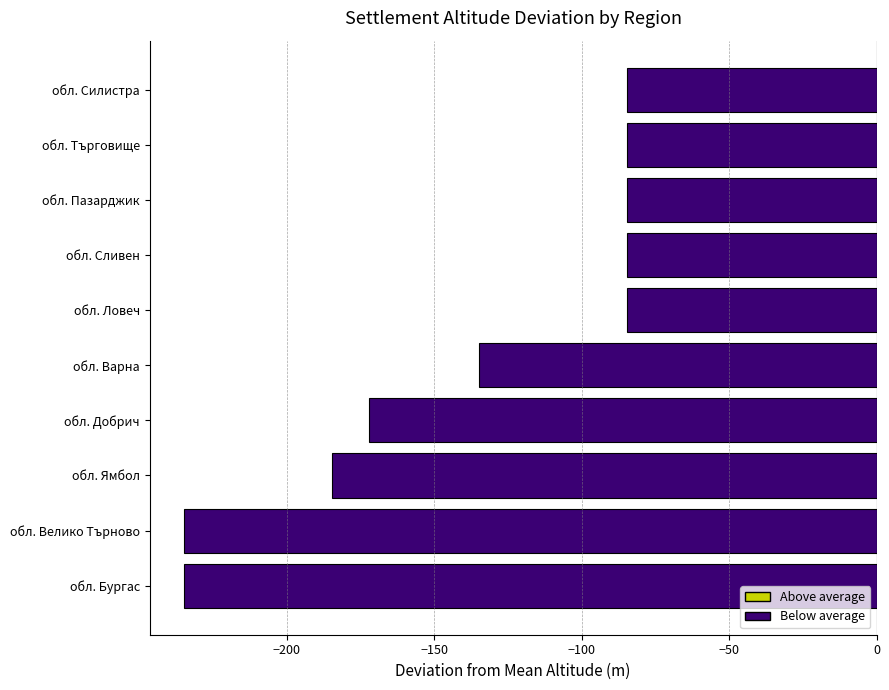

What is the difference between the second highest and second lowest values?

150.0